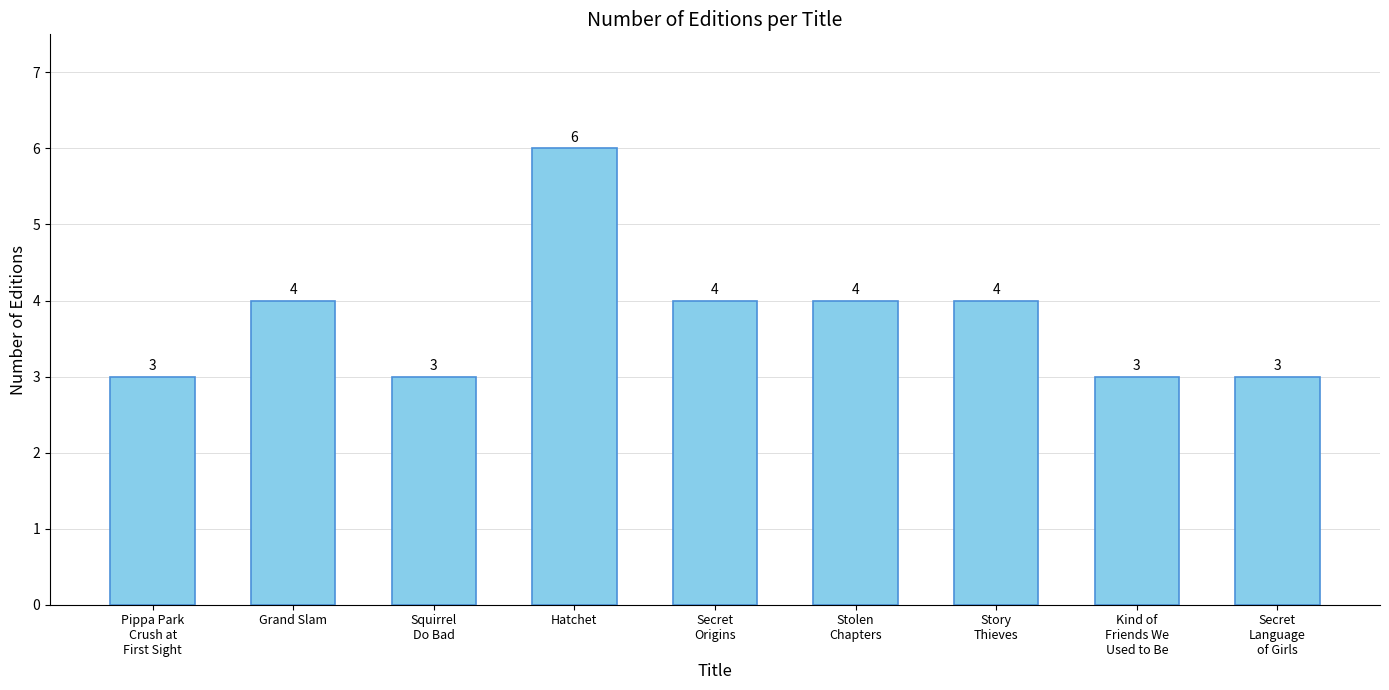

What is the minimum value shown in the chart?

3